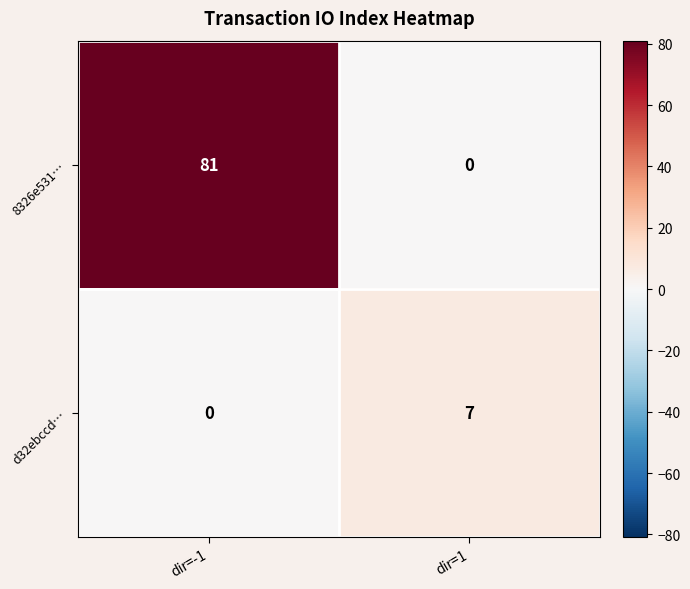

At dir=1, list the series in order from largest to smallest.

d32ebccd…, 8326e531…